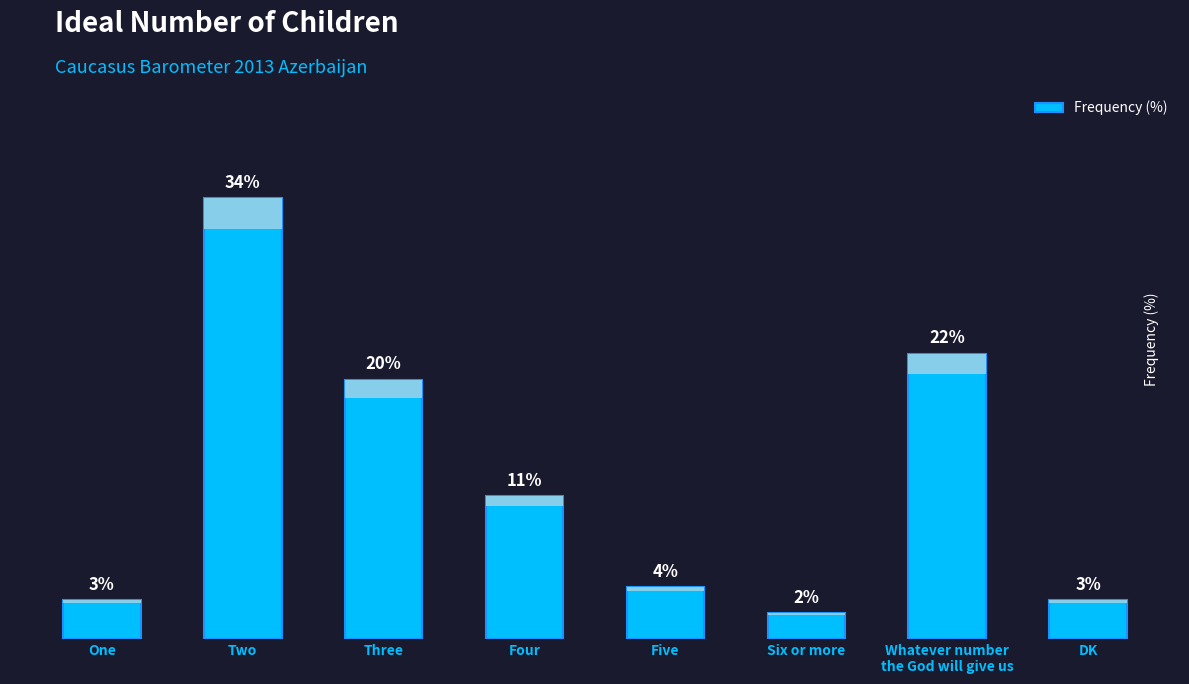

Which category has the lowest value across all series?

Six or more